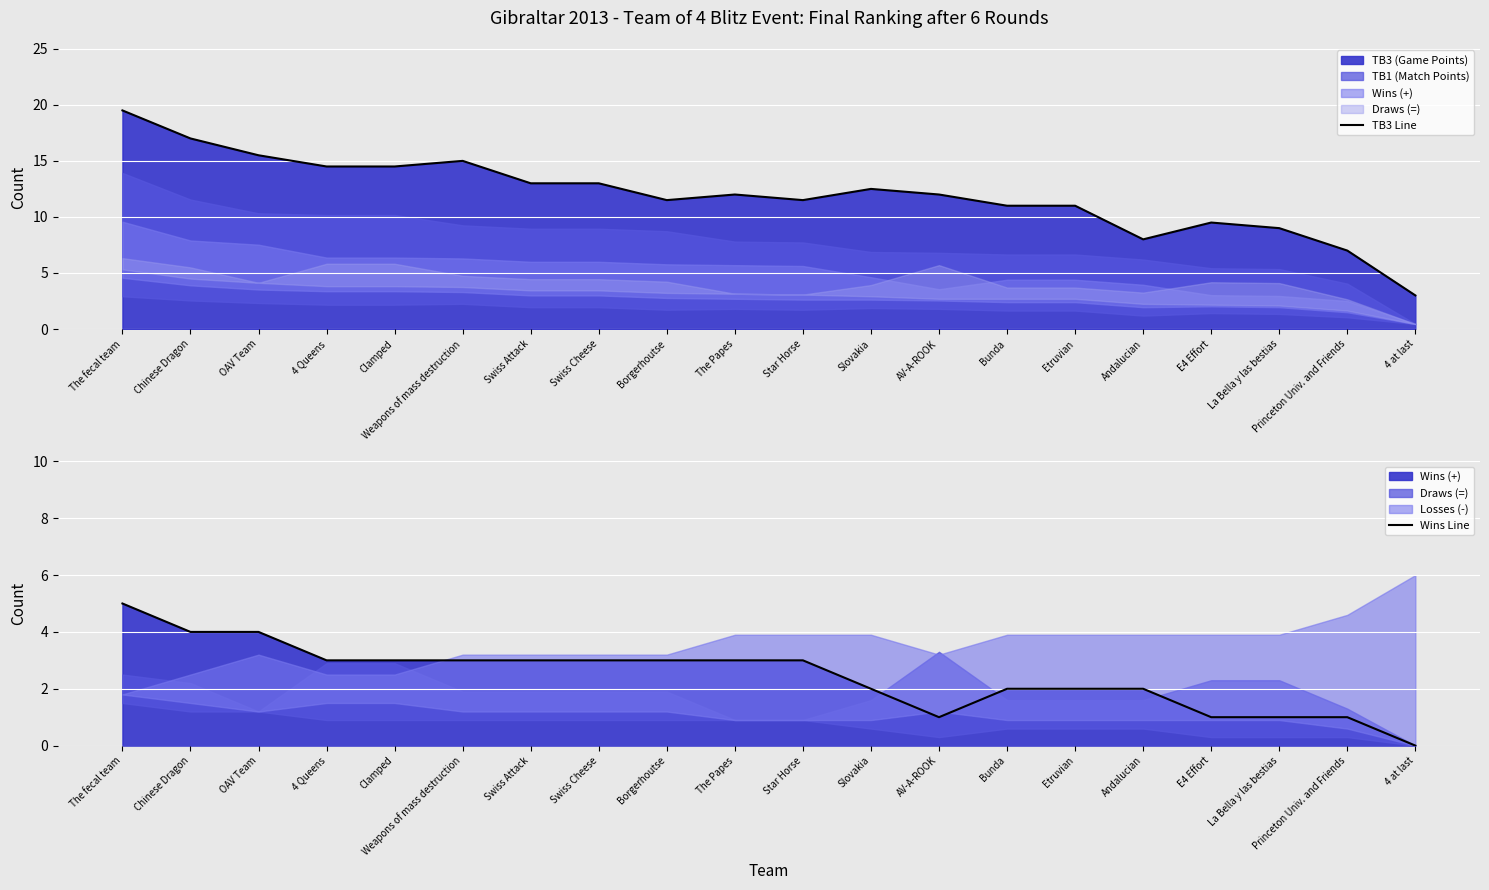

Where is Wins Line nearest to the value 2?

Slovakia